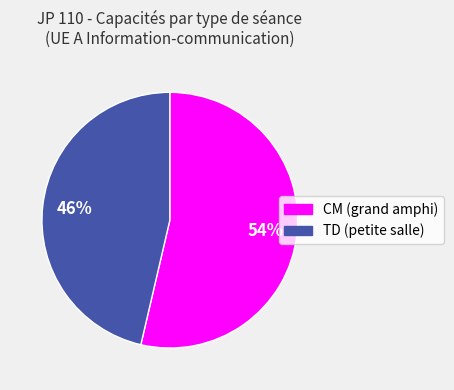

Is there a majority slice in this chart?

Yes